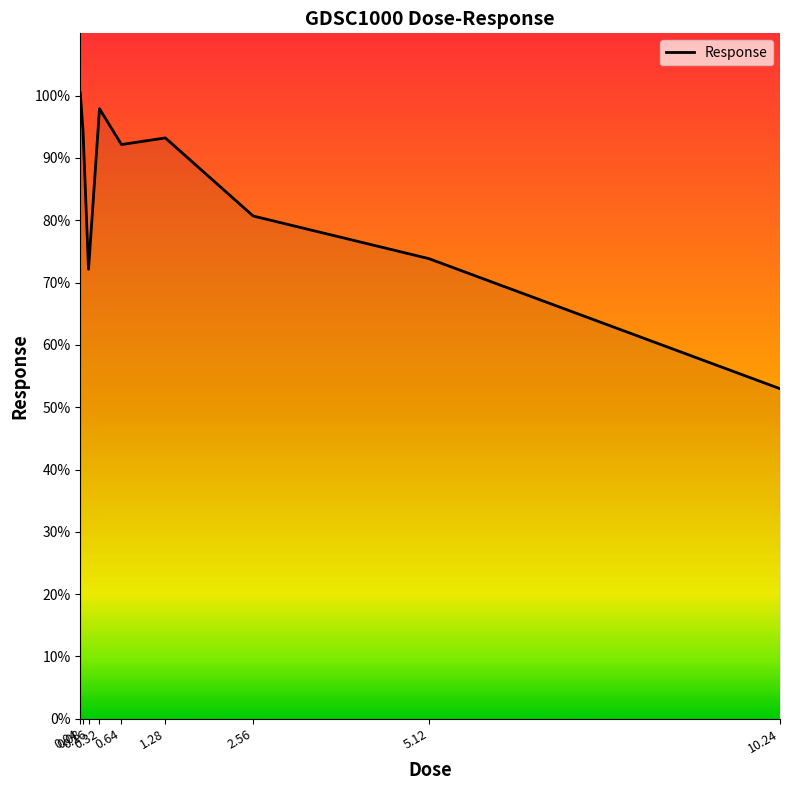

List the labels in order of value, largest first.

0.04, 0.32, 0.08, 1.28, 0.64, 2.56, 5.12, 0.16, 10.24